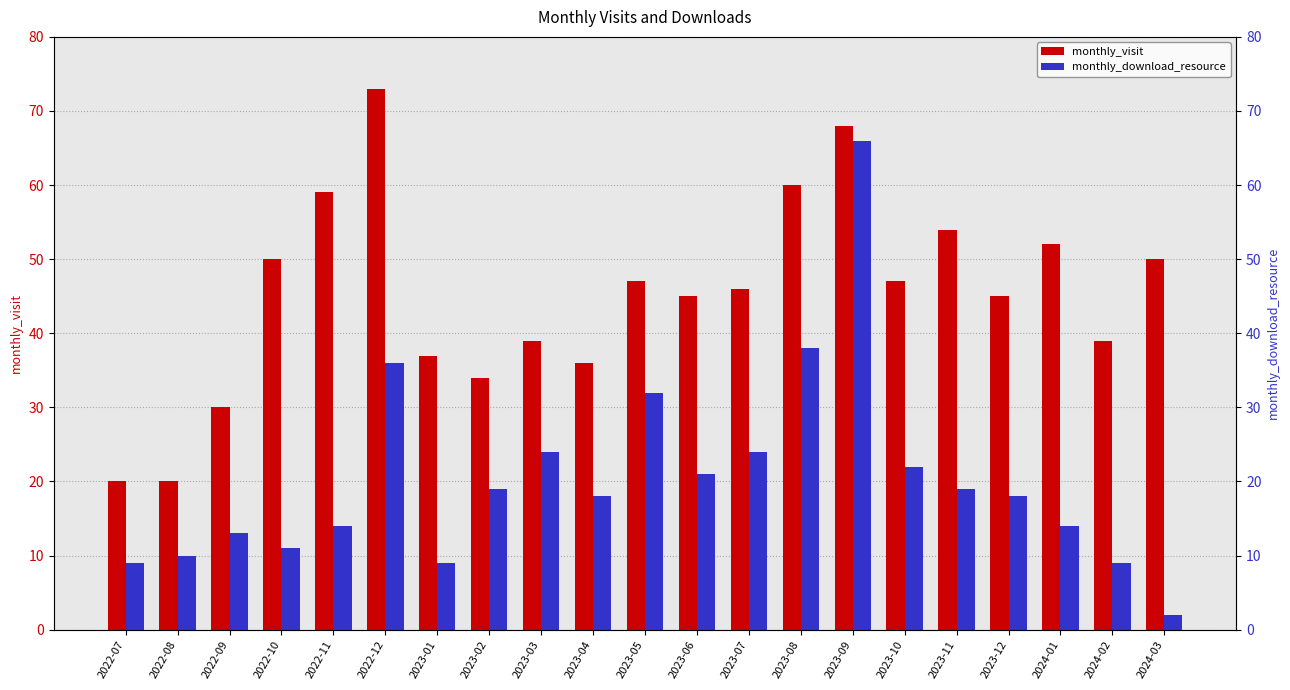

Which category has the lowest value in the monthly_download_resource series?

2024-03